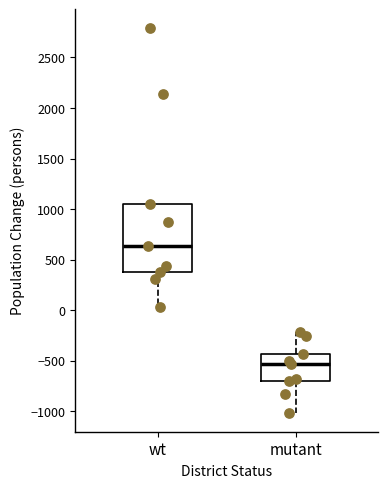

Which box has the highest median line?

wt